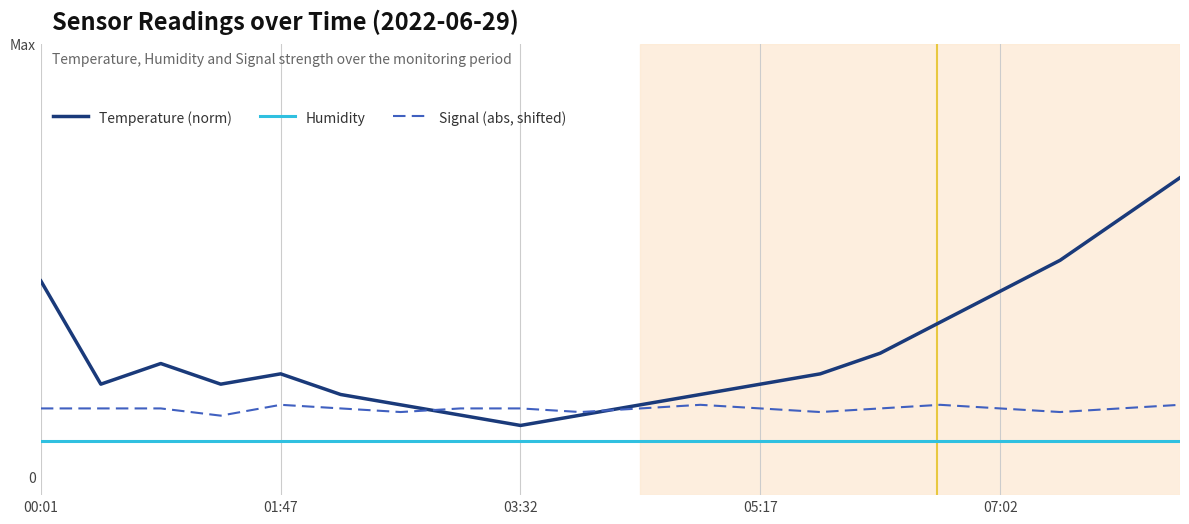

What are all the series names shown in the legend?

Temperature (norm), Humidity, Signal (abs, shifted)